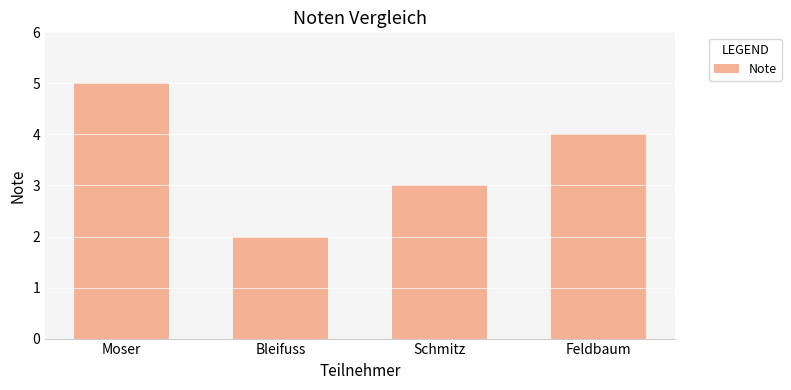

What is the ratio of the value at Bleifuss to the value at Feldbaum?

0.5